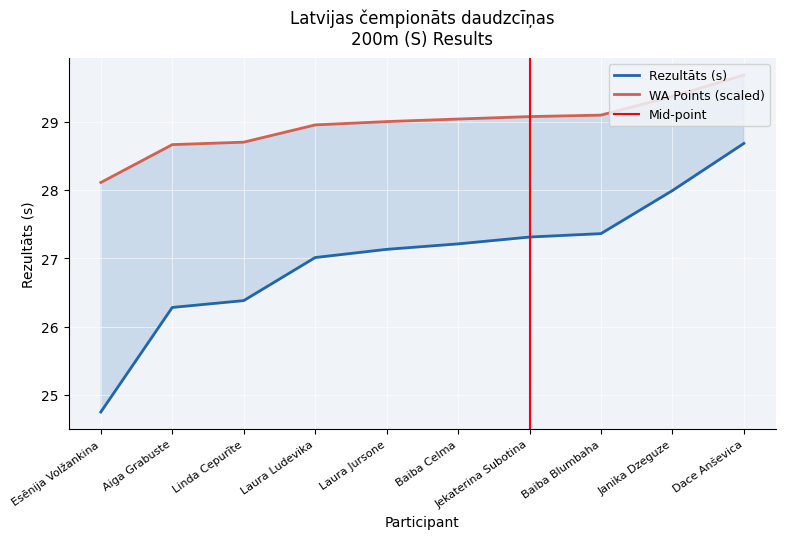

What is the total value across all series at Janika Dzeguze?

57.4